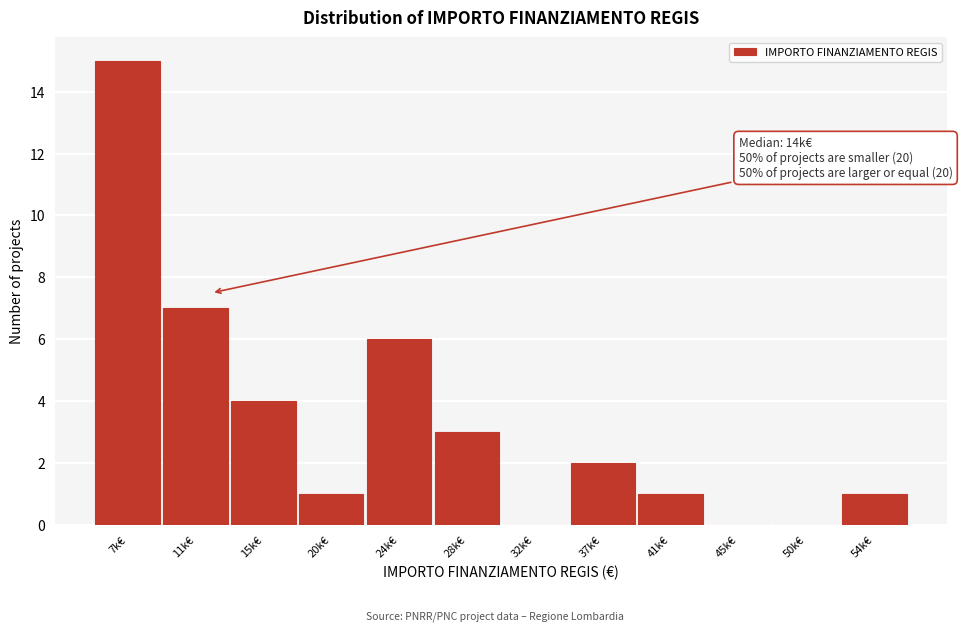

Reading left to right, transcribe all the data shown in this chart.

7k€=15	11k€=7	15k€=4	20k€=1	24k€=6	28k€=3	32k€=0	37k€=2	41k€=1	45k€=0	50k€=0	54k€=1